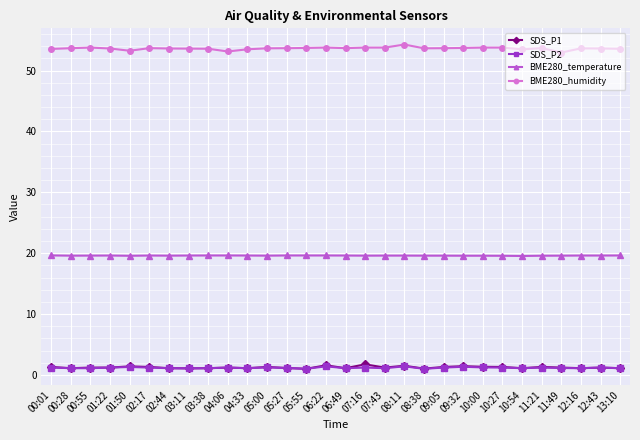

How many distinct data groups are displayed?

4